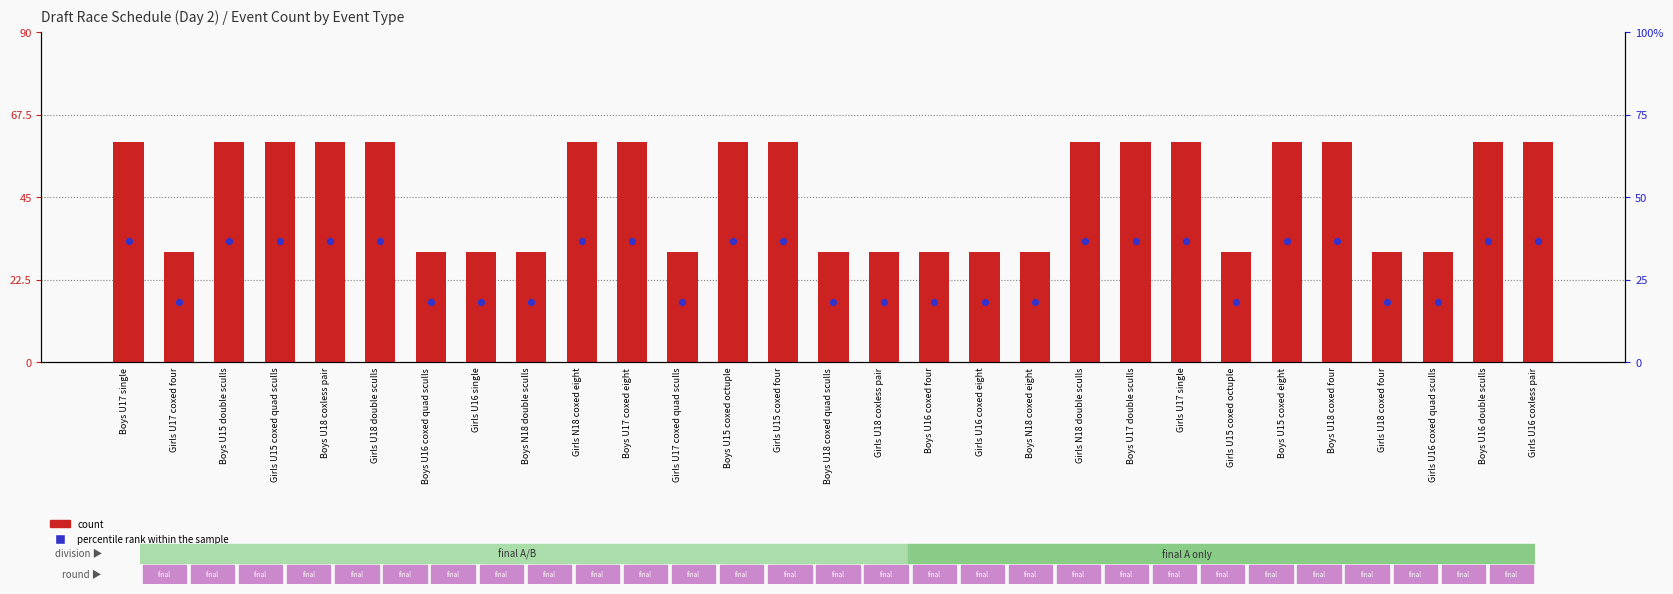

Which series has the largest Y range (max minus min)?

count